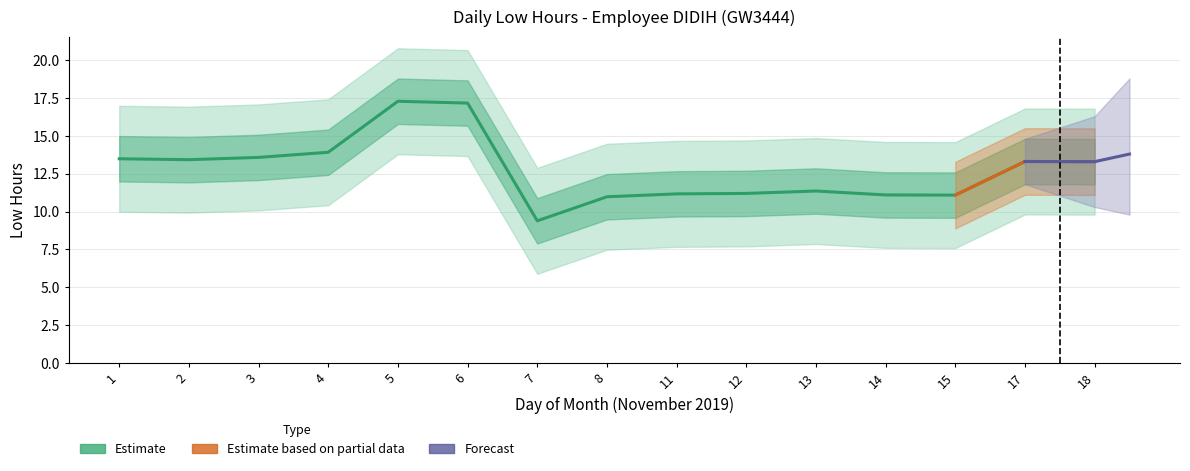

Reading right to left, extract all data points from this chart.

13.3	13.3	11.1	11.1	11.4	11.2	11.2	11.0	9.4	17.2	17.3	13.9	13.6	13.4	13.5